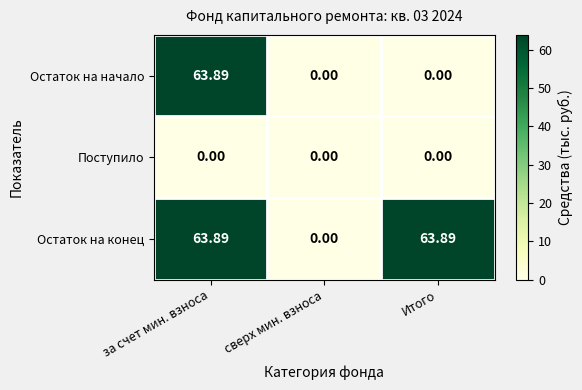

Rank the series by their average value, from highest to lowest.

Остаток на конец, Остаток на начало, Поступило